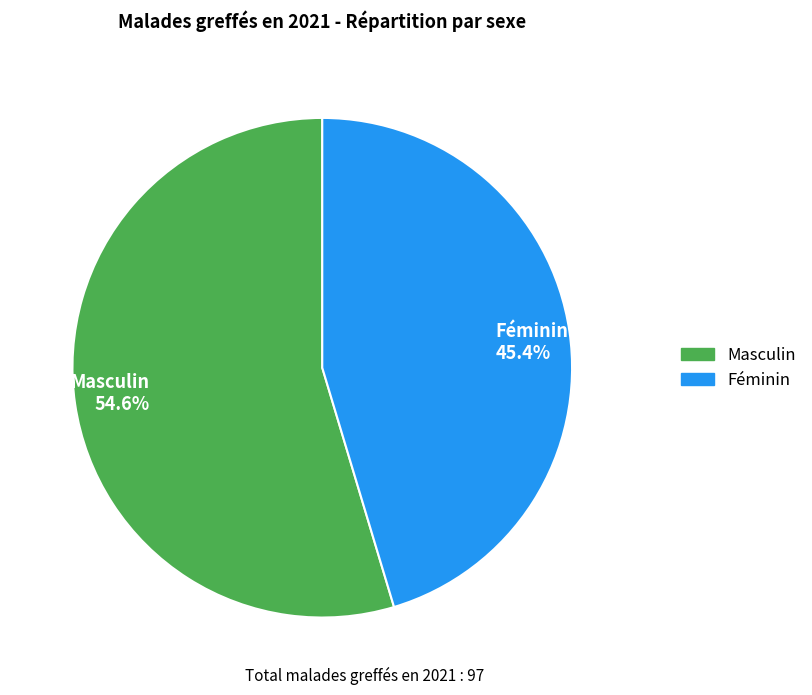

What is the ratio of the value at Masculin to the value at Féminin?

1.2